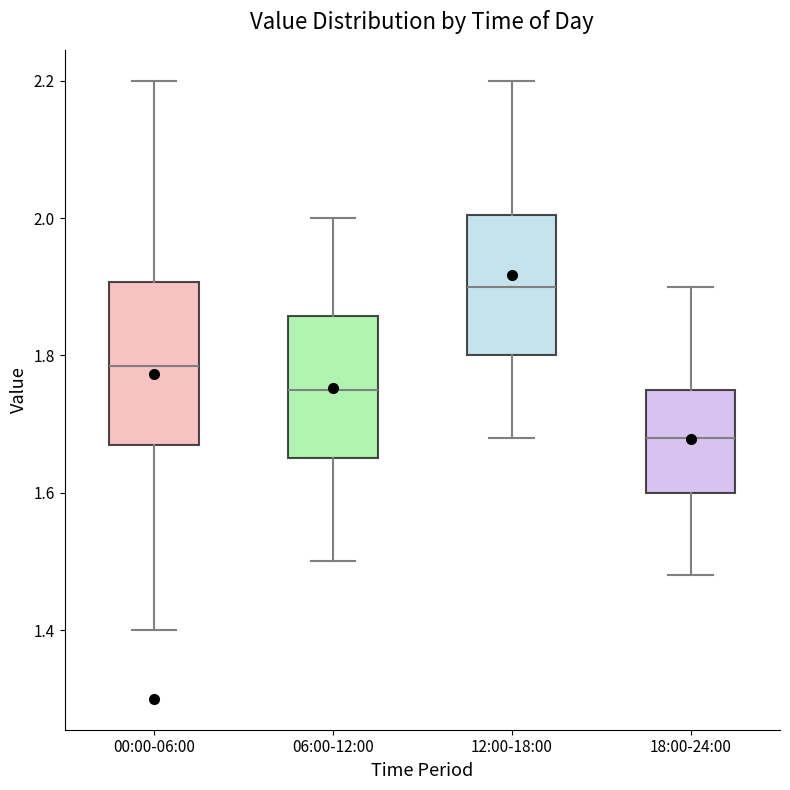

Comparing the boxes themselves (not the whiskers), which one is the tallest?

00:00-06:00